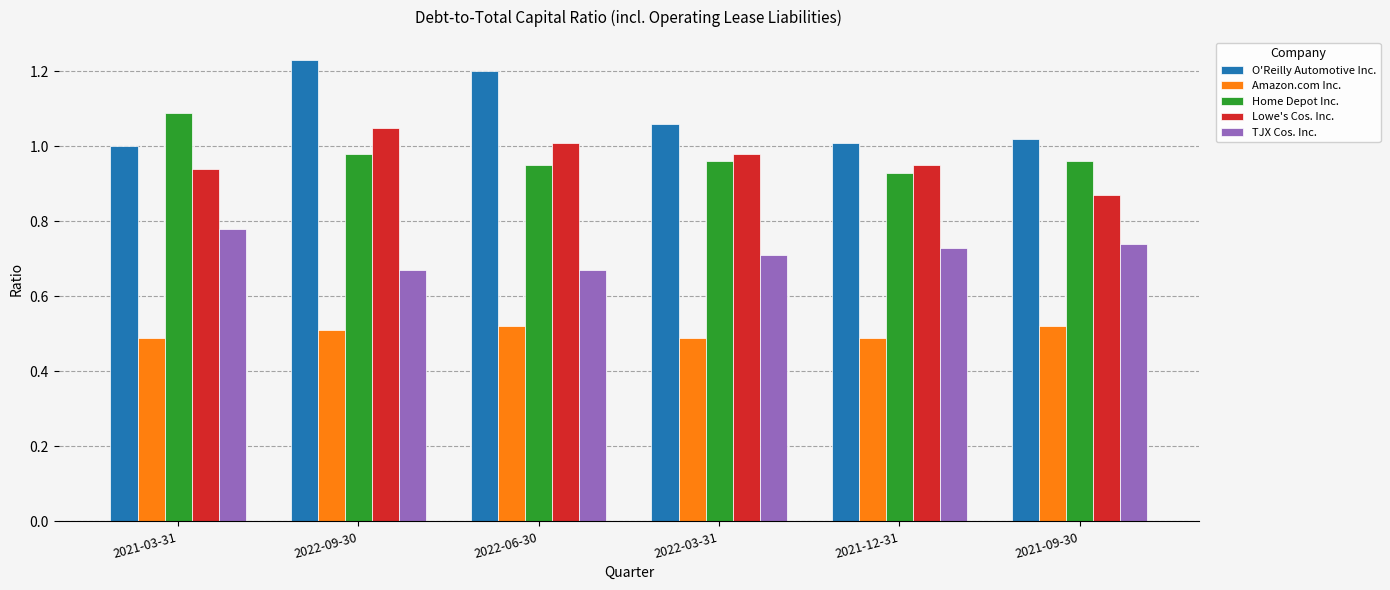

The O'Reilly Automotive Inc. series shows 0.2 at 2022-06-30. True or false?

False